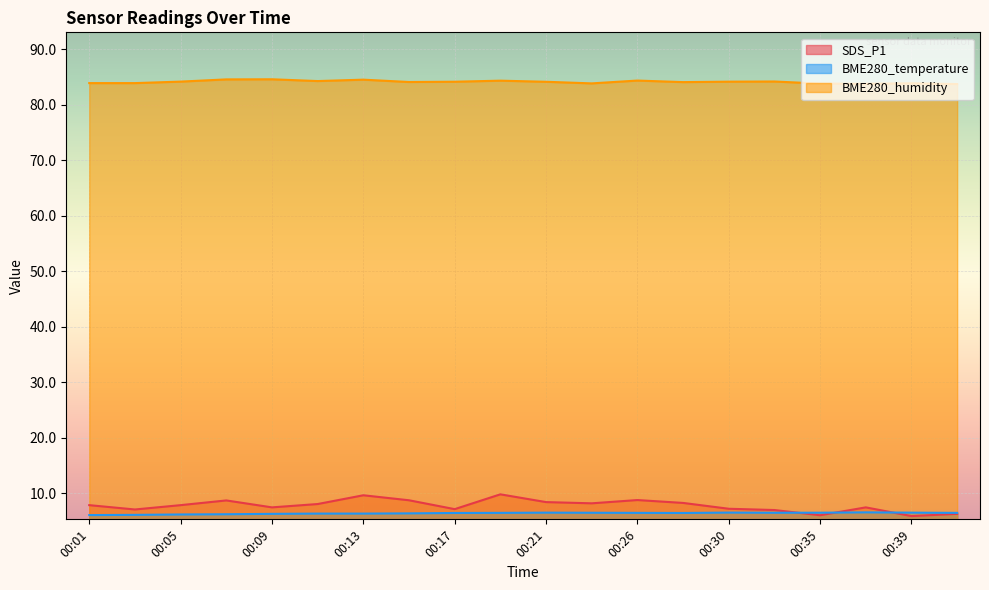

What is the lowest value of the BME280_temperature series?

6.1